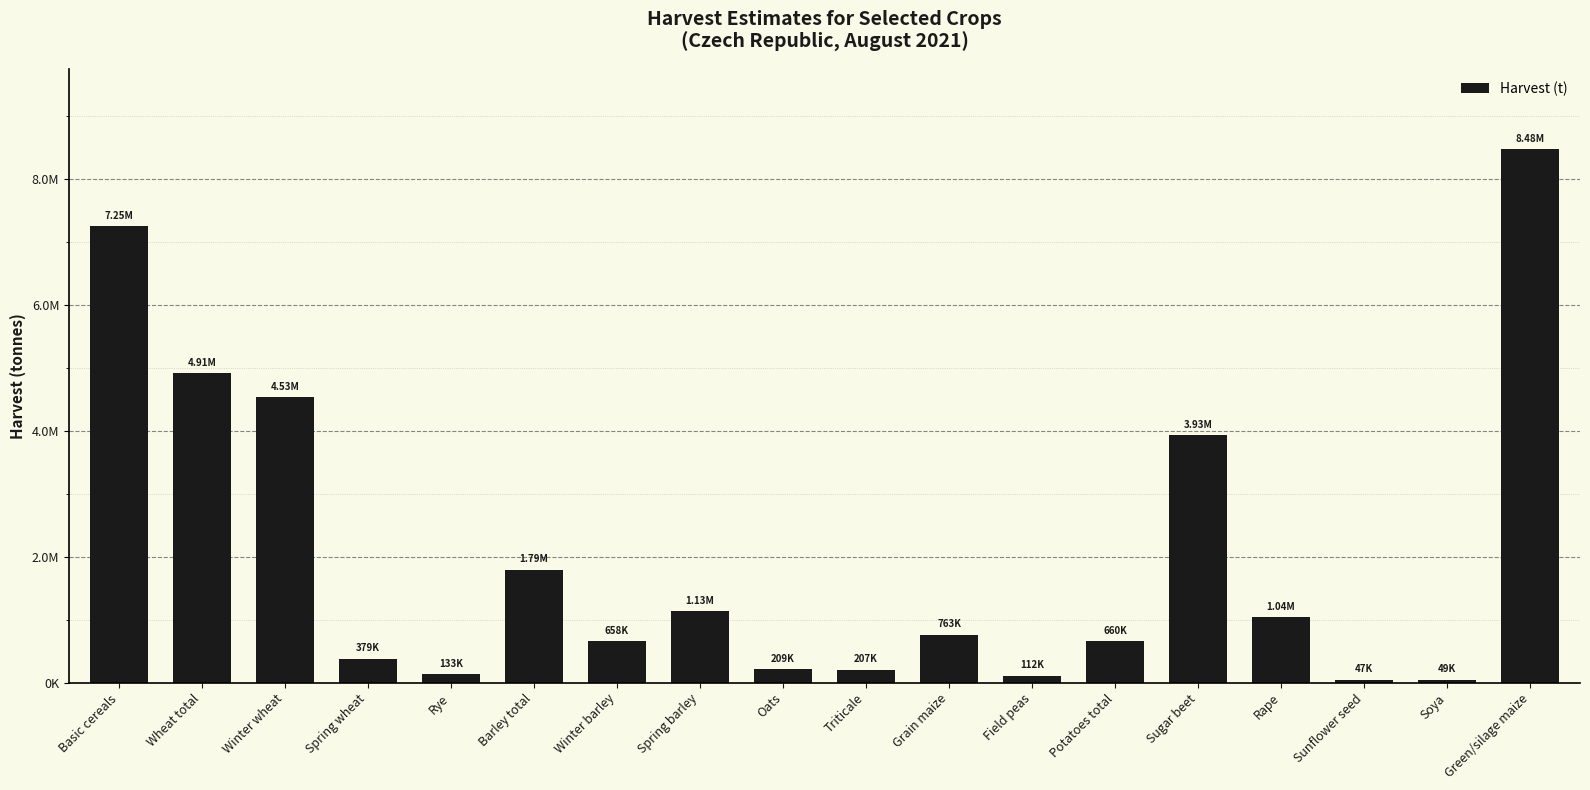

What value does the data have at Barley total?

1792371.0